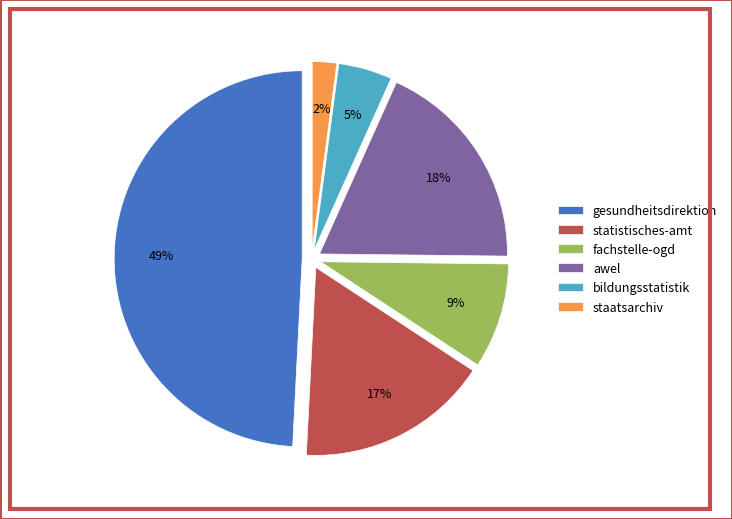

To the nearest percent, what is the difference between the gesundheitsdirektion and awel slice percentages?

31%